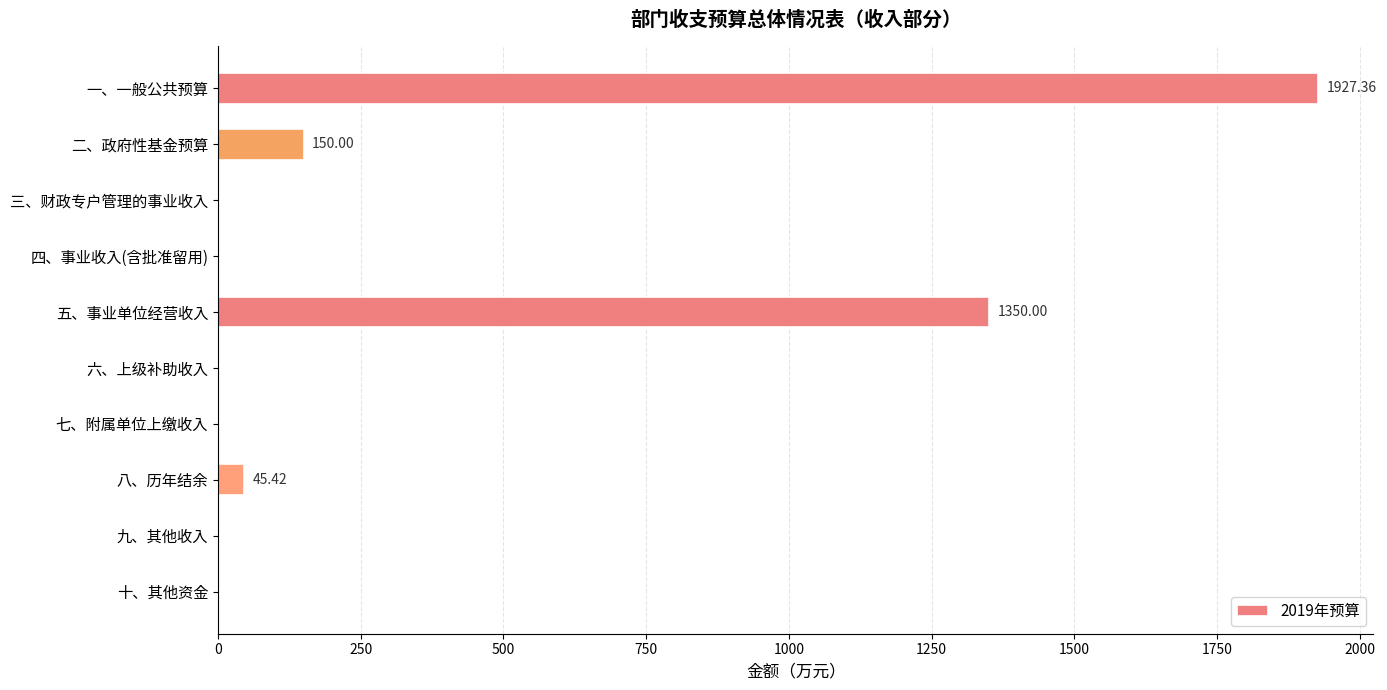

What is the maximum value shown in the chart?

1927.4